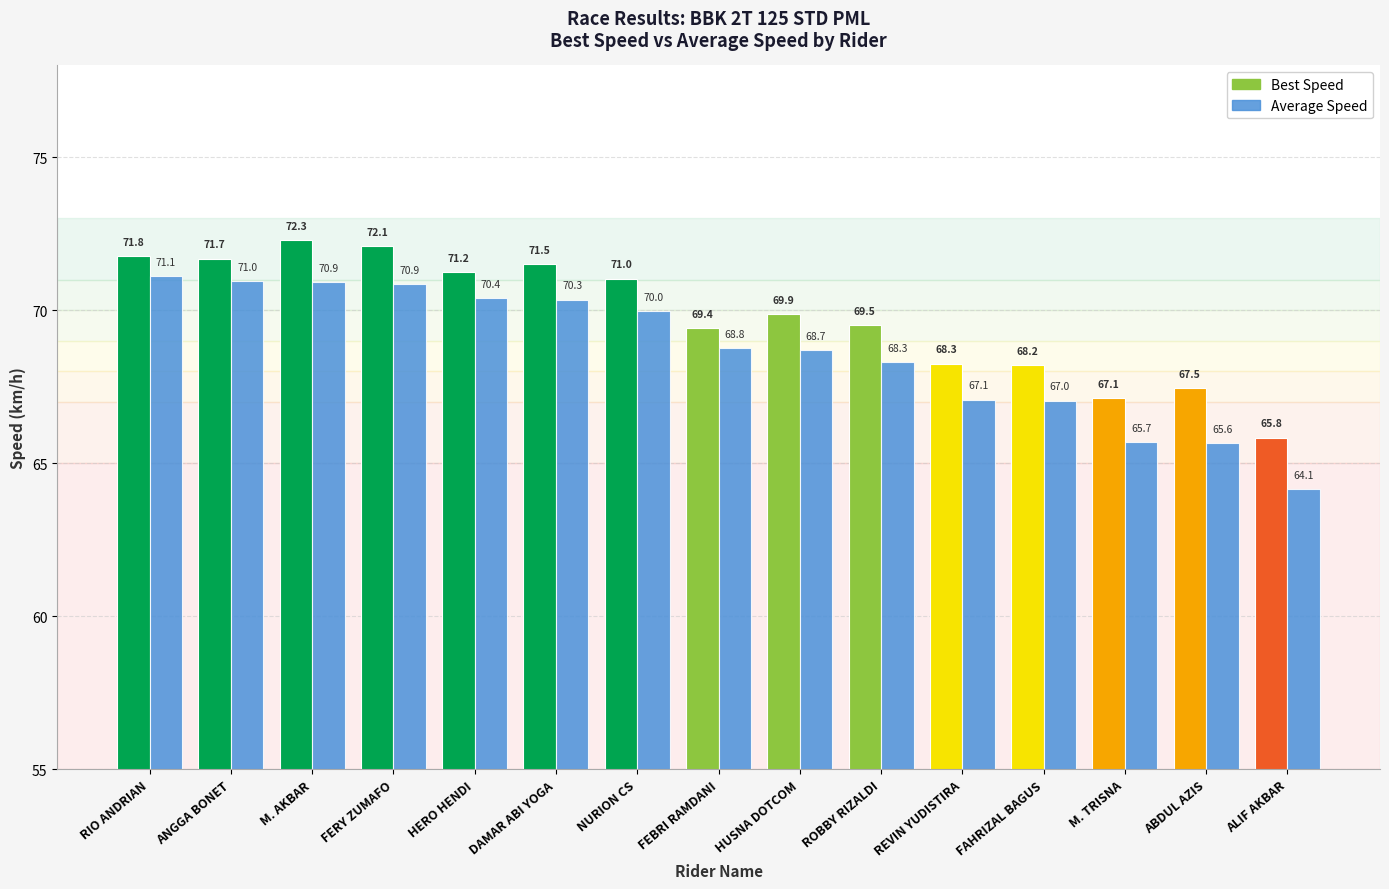

Rank the series by their maximum value, from highest to lowest.

Best Speed, Average Speed